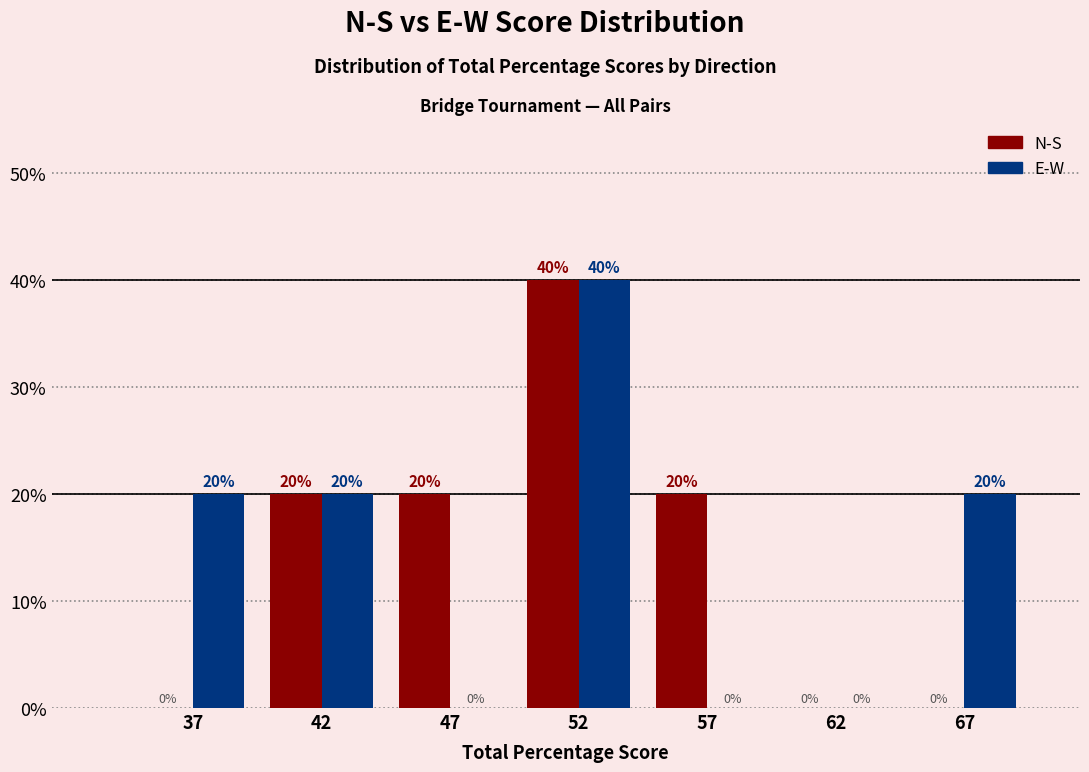

Reading left to right, extract all data points from this chart.

N-S: 37=0	42=20	47=20	52=40	57=20	62=0	67=0
E-W: 37=20	42=20	47=0	52=40	57=0	62=0	67=20